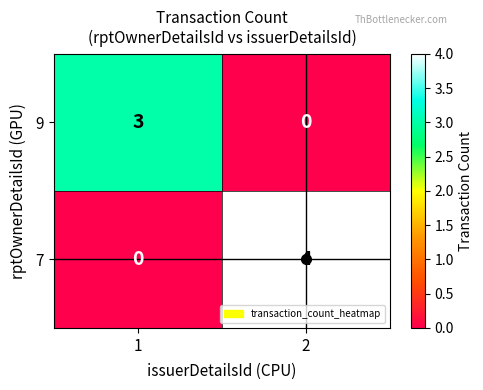

At 2, list the series in order from smallest to largest.

9, 7